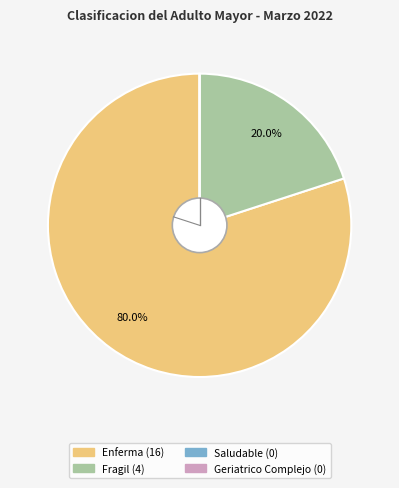

Is there a majority slice in this chart?

Yes